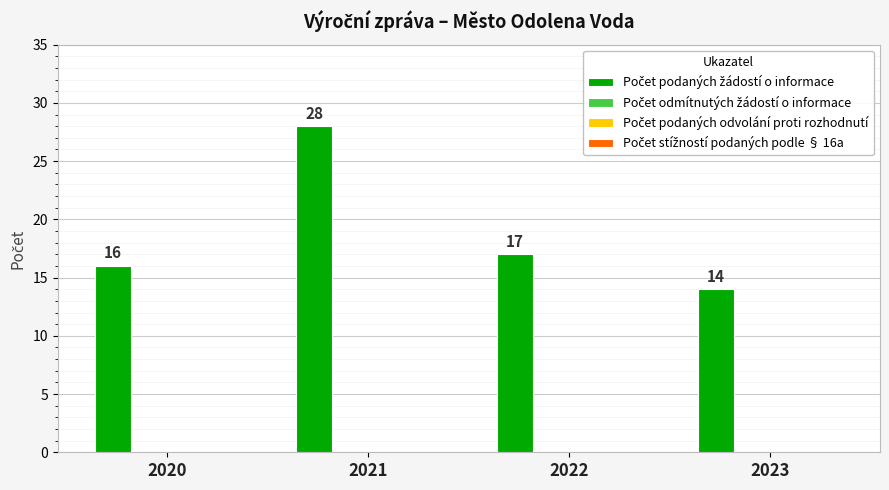

How many series are shown in this chart?

1